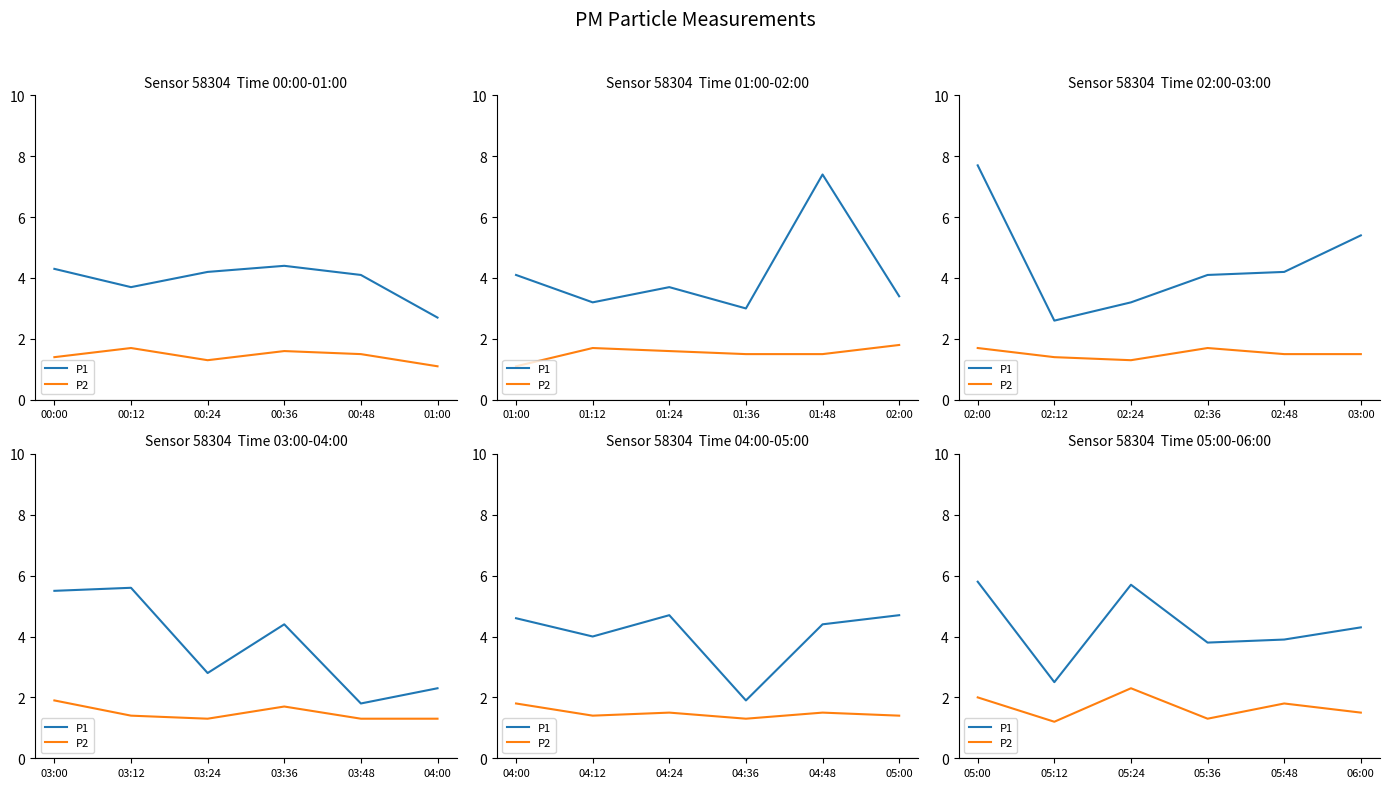

True or false: P2 and P1 cross at least once.

False